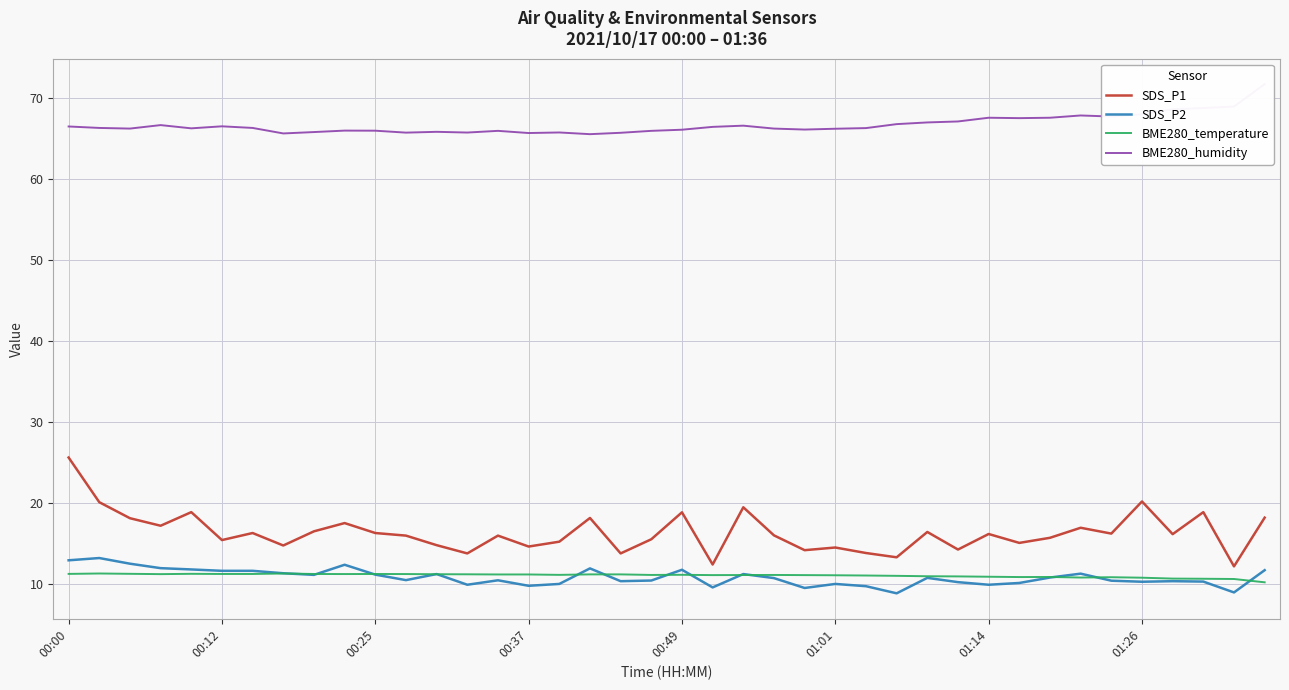

Reading right to left, what are all the values shown in this chart?

SDS_P1: 18.2	12.2	18.9	16.1	20.2	16.2	16.9	15.7	15.1	16.1	14.2	16.4	13.3	13.8	14.5	14.2	16.0	19.4	12.4	18.8	15.5	13.8	18.1	15.2	14.6	15.9	13.8	14.8	15.9	16.3	17.5	16.5	14.7	16.3	15.4	18.9	17.2	18.1	20.1	25.6
SDS_P2: 11.7	8.9	10.3	10.3	10.2	10.4	11.2	10.8	10.1	9.9	10.2	10.7	8.8	9.7	10.0	9.5	10.7	11.2	9.6	11.7	10.4	10.3	11.9	10.0	9.8	10.4	9.9	11.2	10.4	11.1	12.3	11.1	11.3	11.6	11.6	11.8	11.9	12.5	13.2	12.9
BME280_temperature: 10.2	10.6	10.6	10.6	10.8	10.8	10.8	10.8	10.8	10.9	10.9	10.9	11.0	11.0	11.1	11.1	11.1	11.1	11.1	11.1	11.1	11.2	11.2	11.1	11.2	11.2	11.2	11.2	11.2	11.2	11.2	11.2	11.3	11.2	11.2	11.2	11.2	11.2	11.3	11.2
BME280_humidity: 71.7	69.0	68.8	68.6	68.0	67.7	67.9	67.6	67.5	67.6	67.1	67.0	66.8	66.3	66.2	66.1	66.2	66.6	66.5	66.1	66.0	65.7	65.5	65.8	65.7	66.0	65.8	65.8	65.7	66.0	66.0	65.8	65.6	66.3	66.5	66.3	66.7	66.2	66.3	66.5